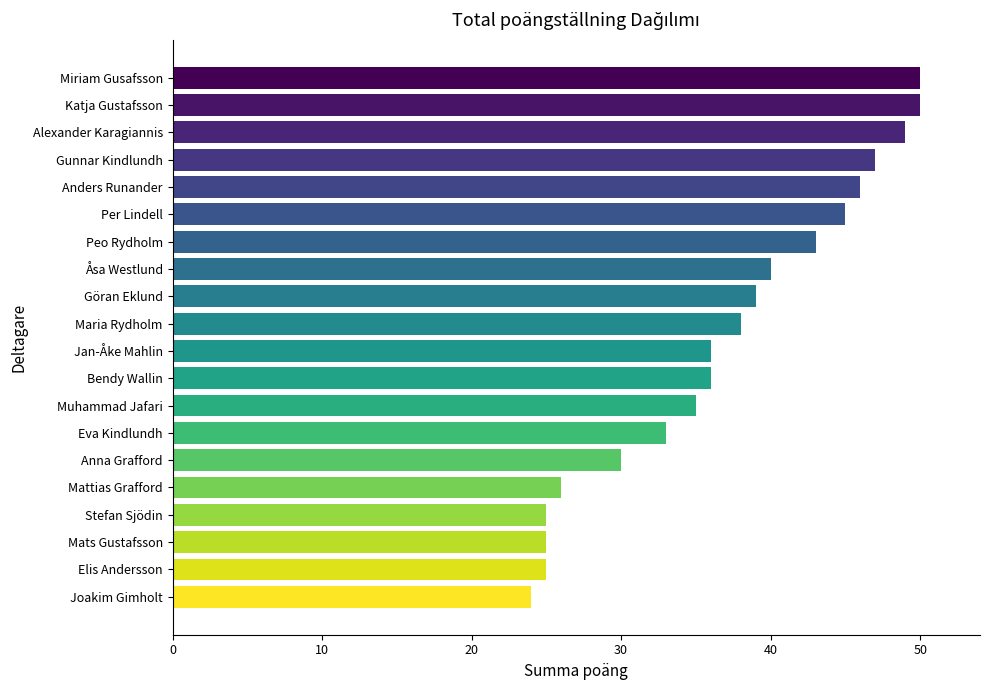

How many series are shown in this chart?

1